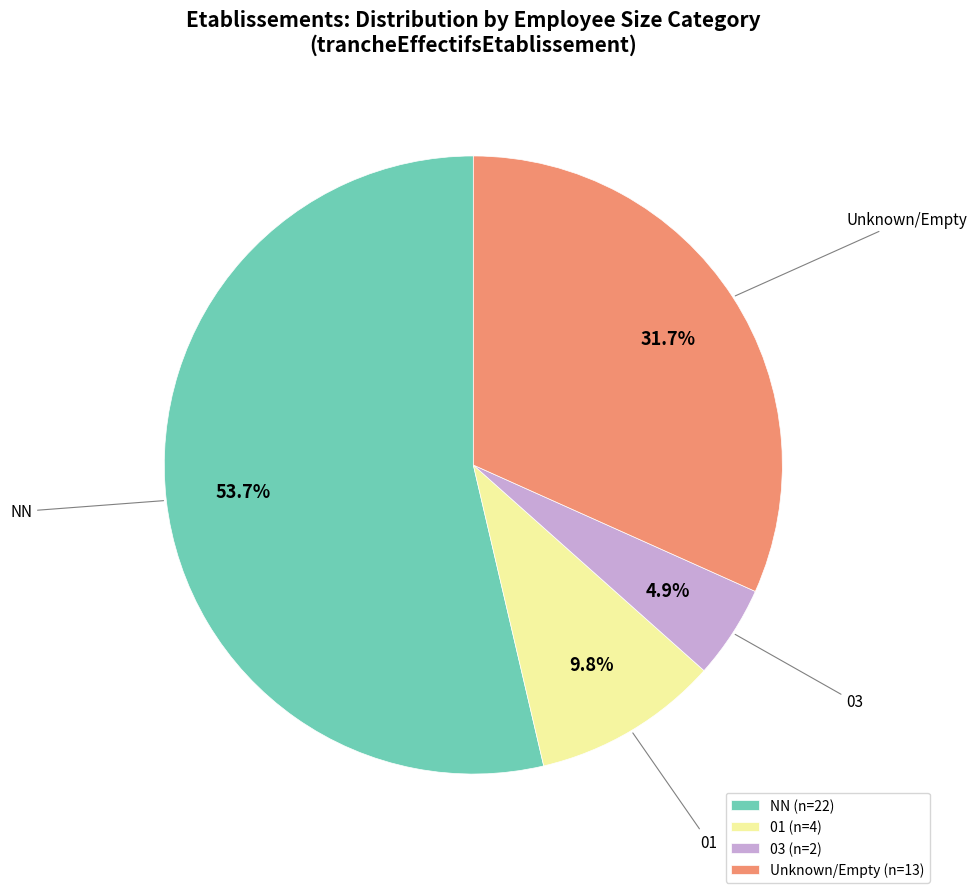

Combined, what portion of the pie is 03 (n=2) and NN (n=22)?

58.5%